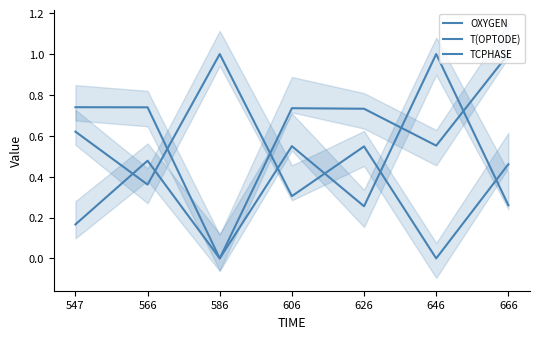

Is the value of TCPHASE at 586 greater than the value of OXYGEN at 606?

No